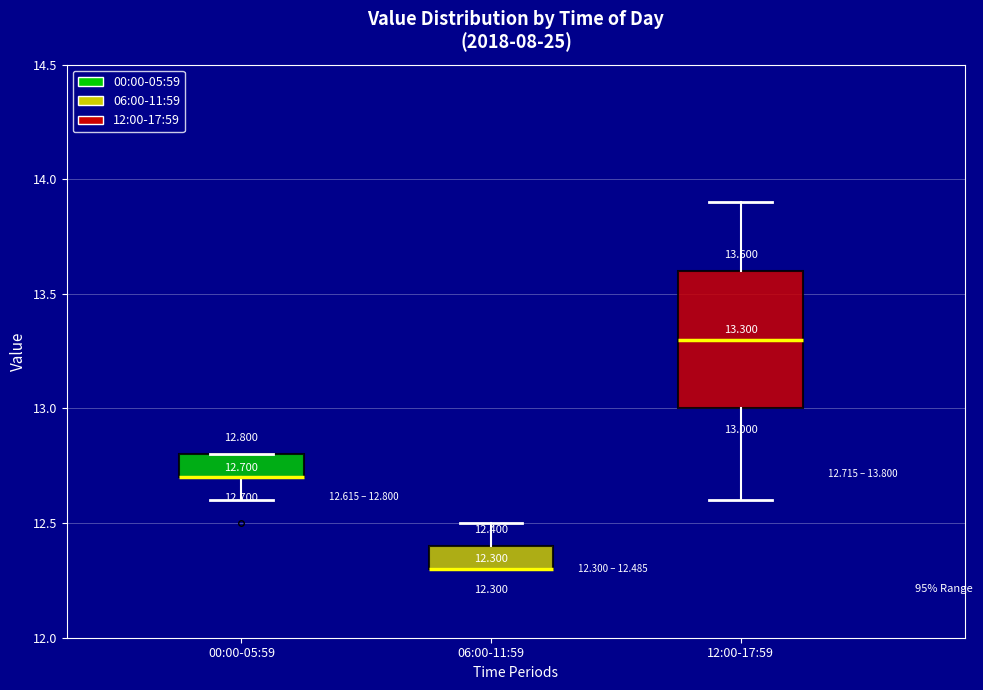

Which box is the tallest, from its lower edge to its upper edge?

12:00-17:59